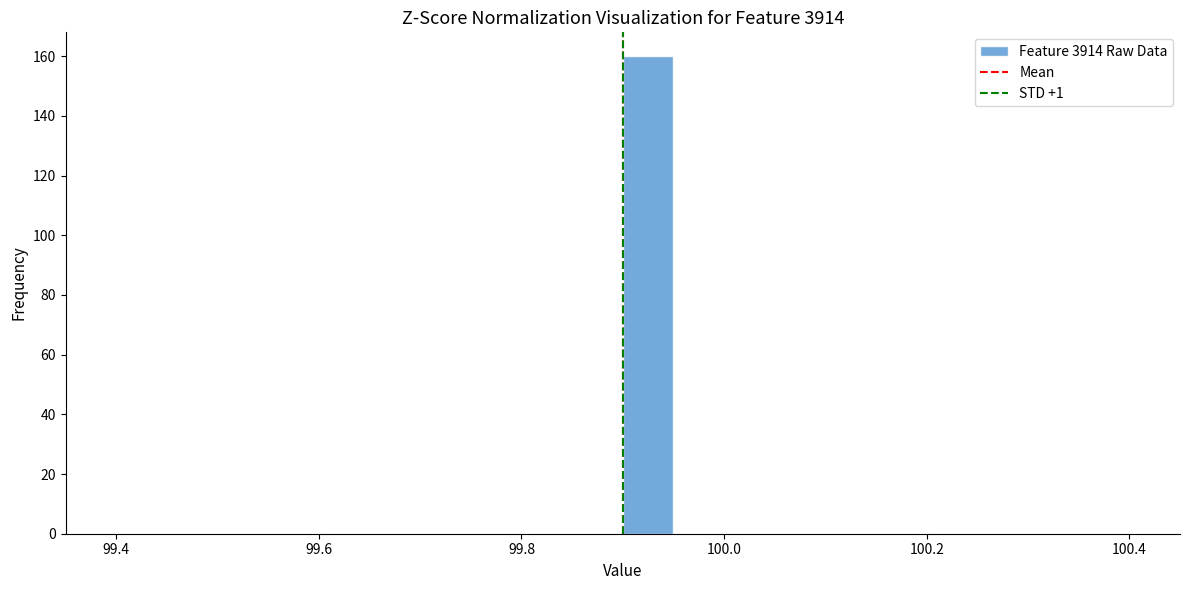

Read against the x-axis, roughly where is the centre of the tallest bar?

99.92